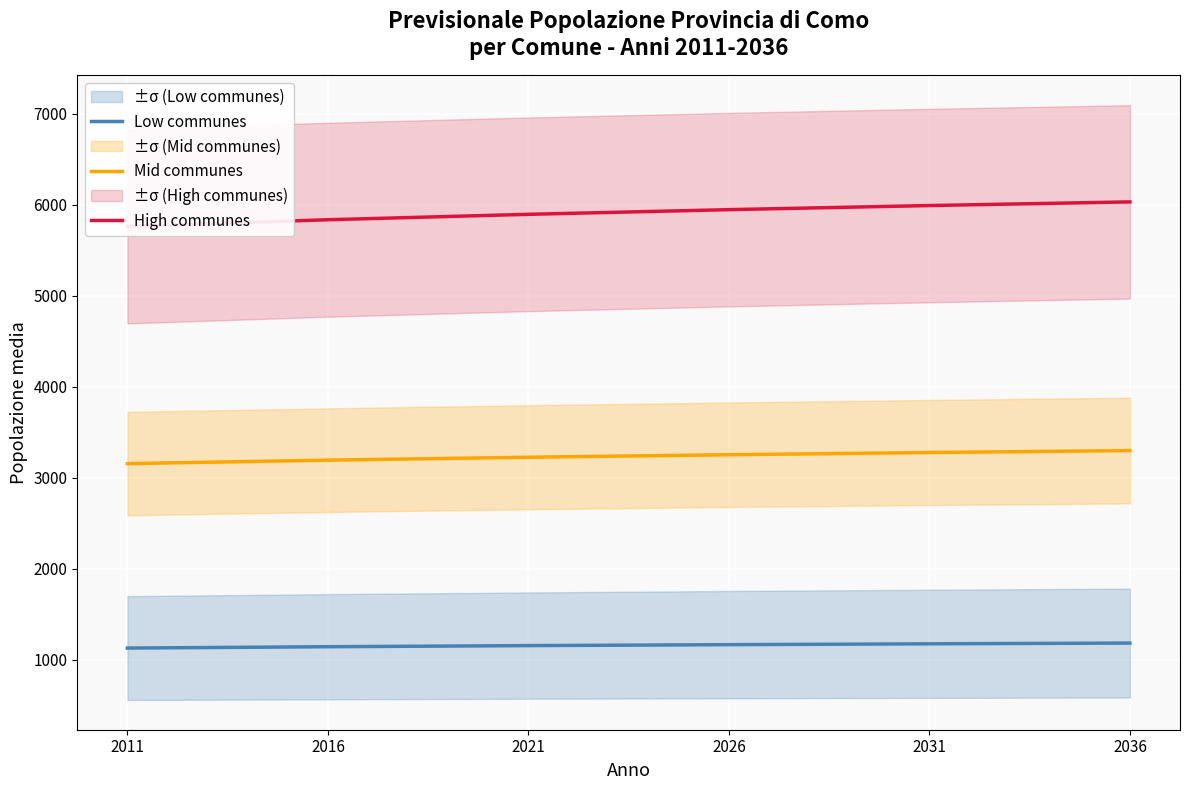

What is the maximum value for Mid communes?

3298.5